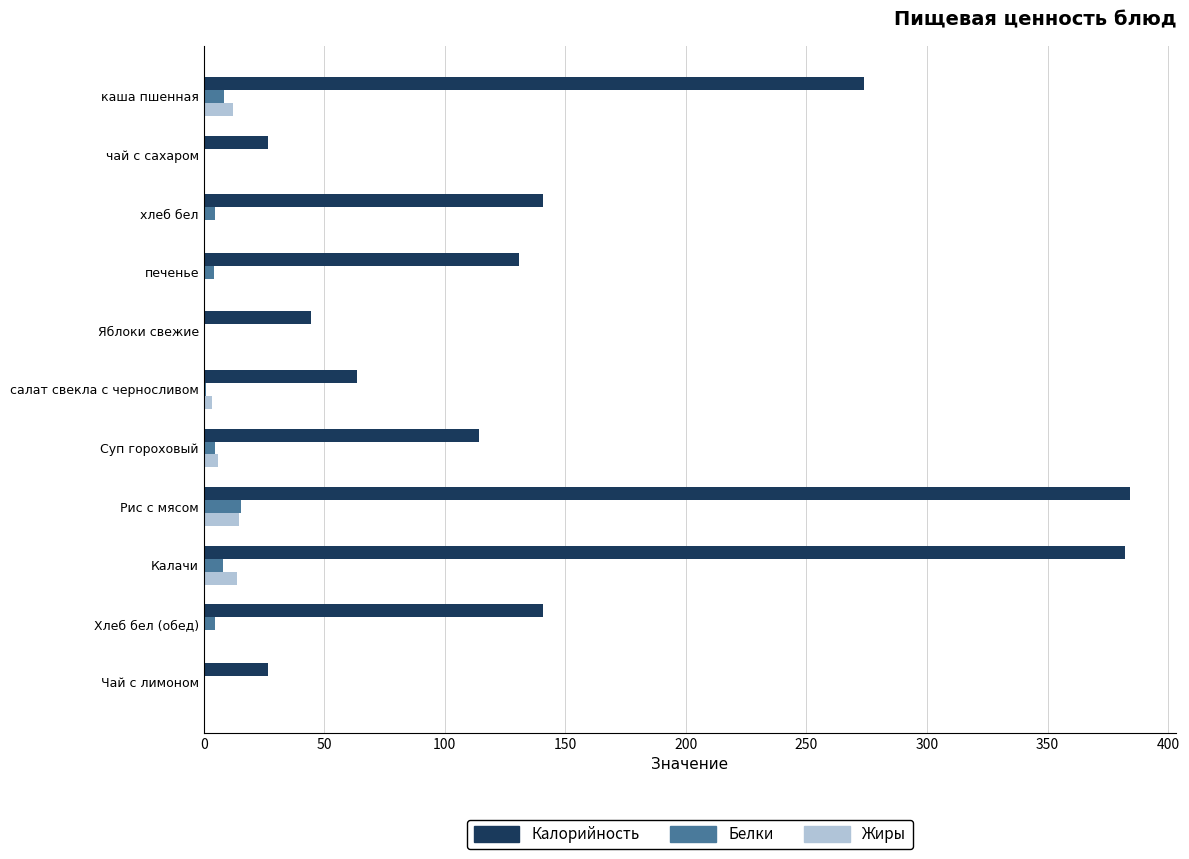

Which series has the largest total across all categories?

Калорийность